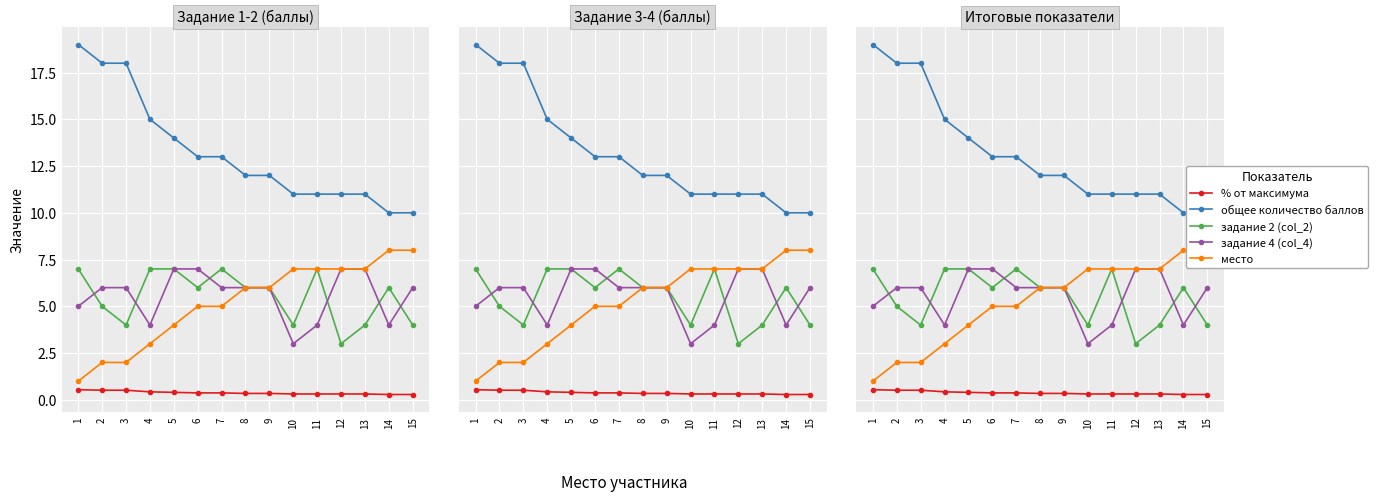

At 5, list the series in order from largest to smallest.

общее количество баллов, задание 2 (col_2), задание 4 (col_4), место, % от максимума